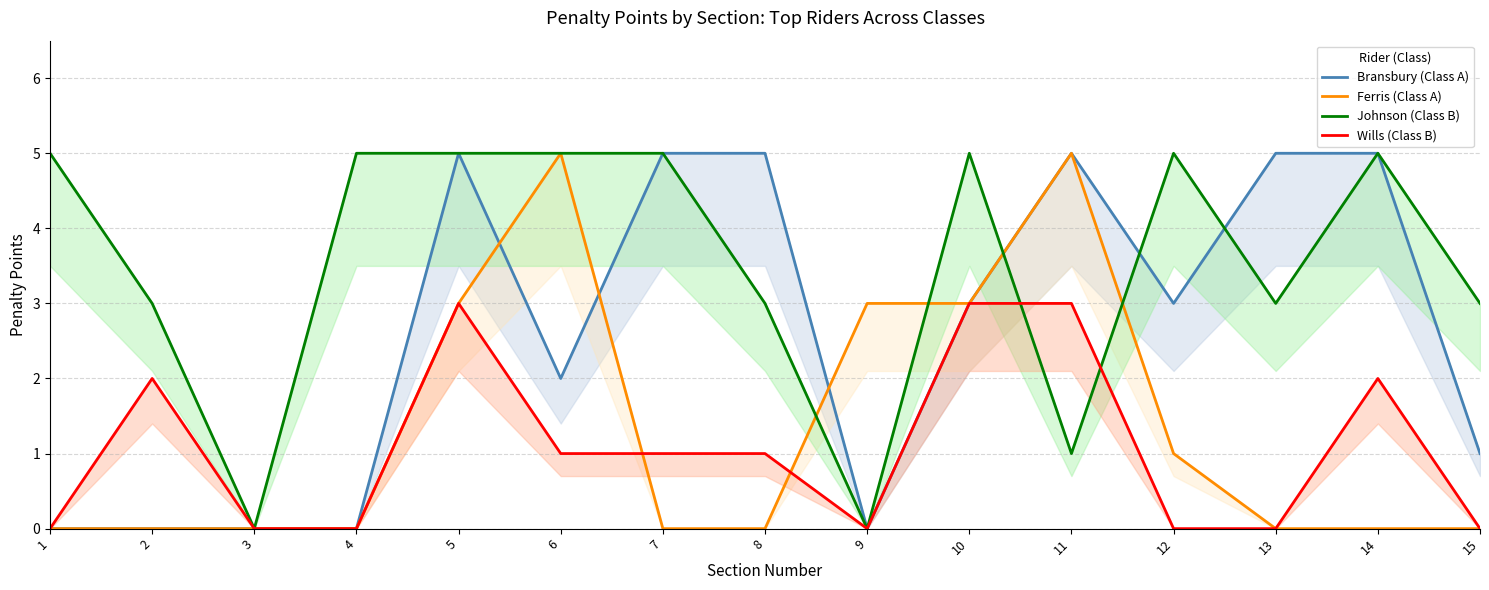

List the series in order of their peak value, highest first.

Bransbury (Class A), Ferris (Class A), Johnson (Class B), Wills (Class B)